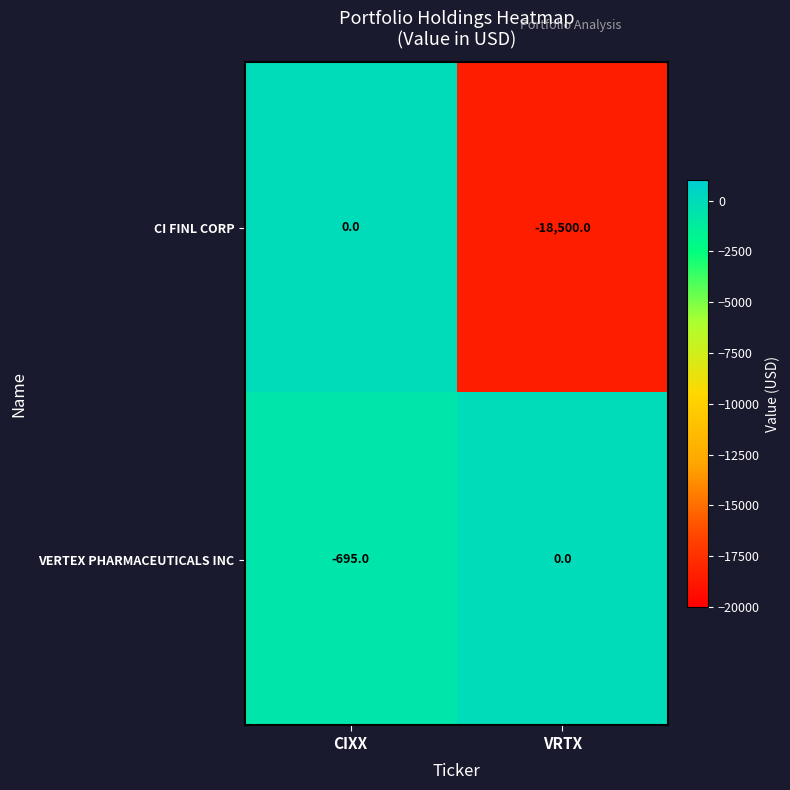

At which label is CI FINL CORP closest to -9250?

CIXX